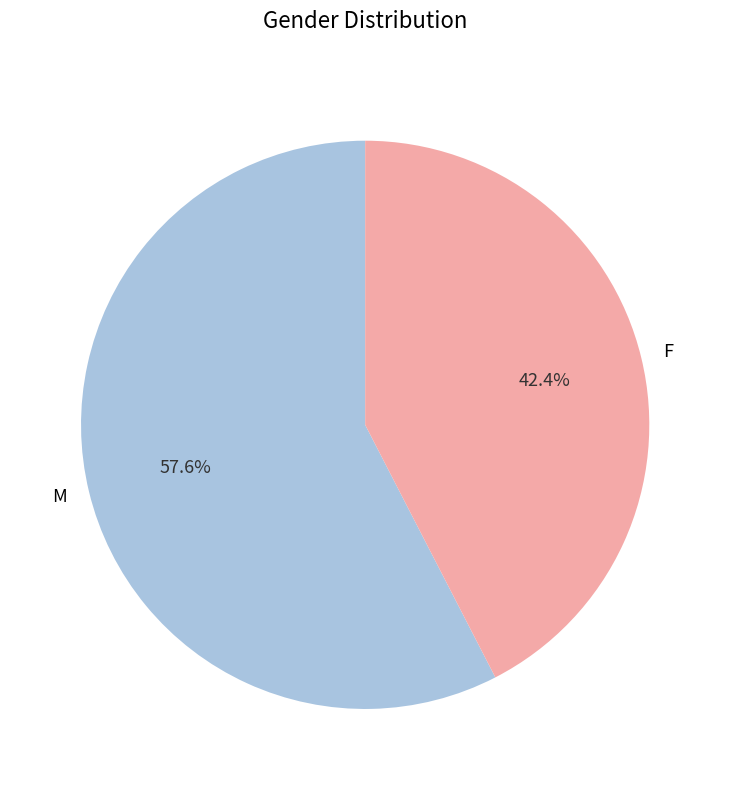

What is the largest slice in the pie chart?

M